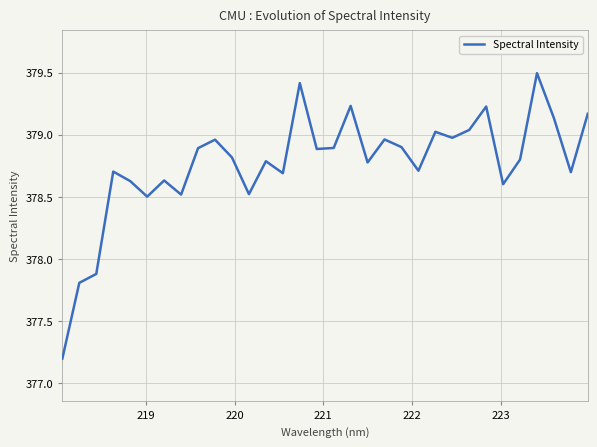

What is the difference between the maximum and minimum values?

2.3